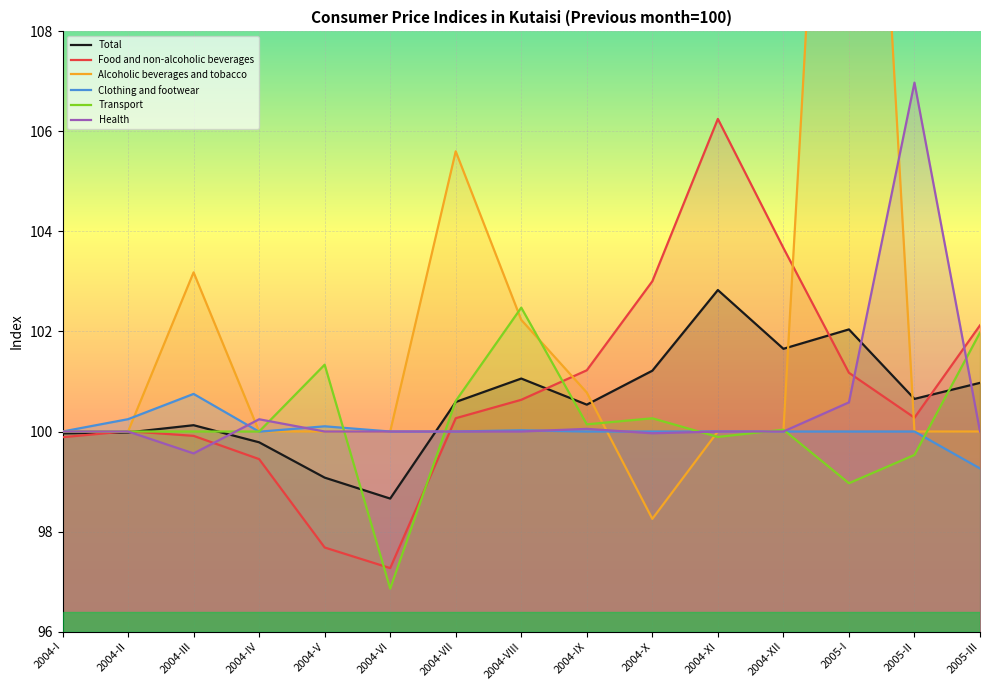

Where is the first local minimum for Transport?

2004-VI